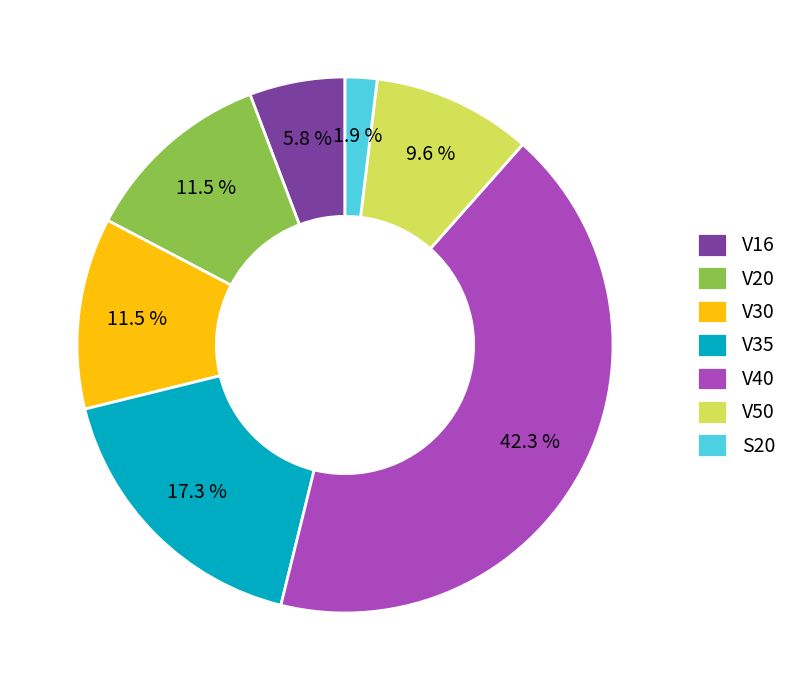

Does V16 represent more than half of the total?

No